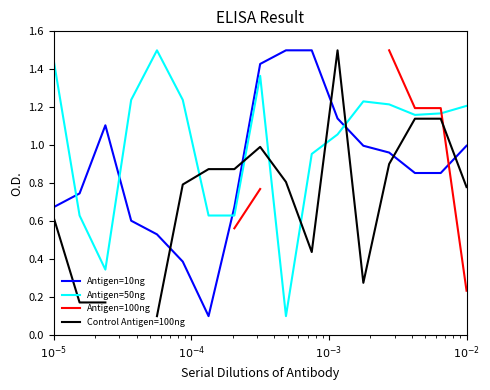

In Antigen=50ng, how many points are lower than both neighbors (excluding endpoints)?

3